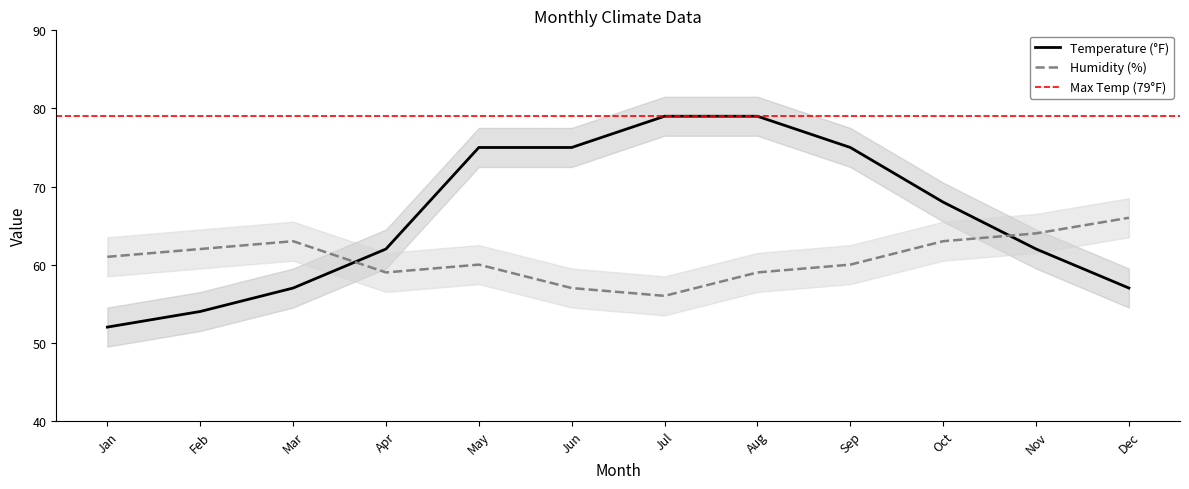

Reading right to left, list all the values displayed in this chart.

Humidity (%): Dec=66	Nov=64	Oct=63	Sep=60	Aug=59	Jul=56	Jun=57	May=60	Apr=59	Mar=63	Feb=62	Jan=61
Temperature (°F): Dec=57	Nov=62	Oct=68	Sep=75	Aug=79	Jul=79	Jun=75	May=75	Apr=62	Mar=57	Feb=54	Jan=52